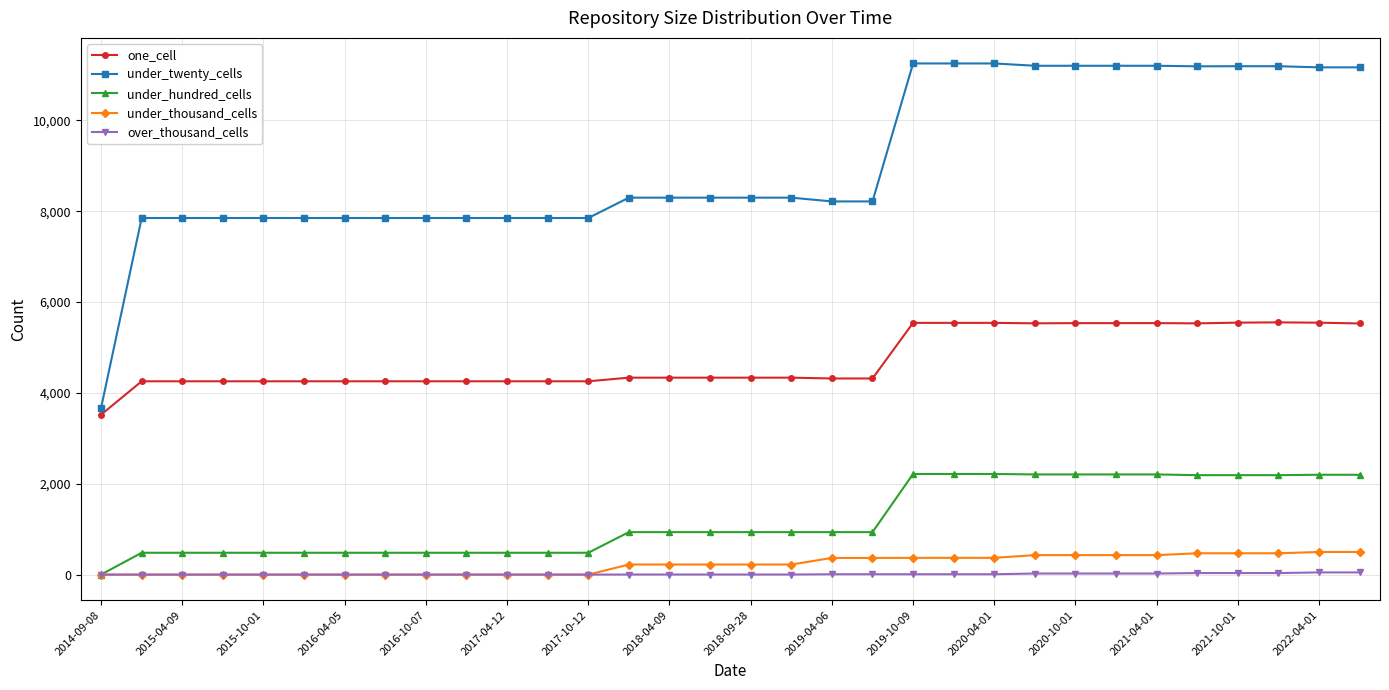

Which series has the widest spread of values?

under_twenty_cells